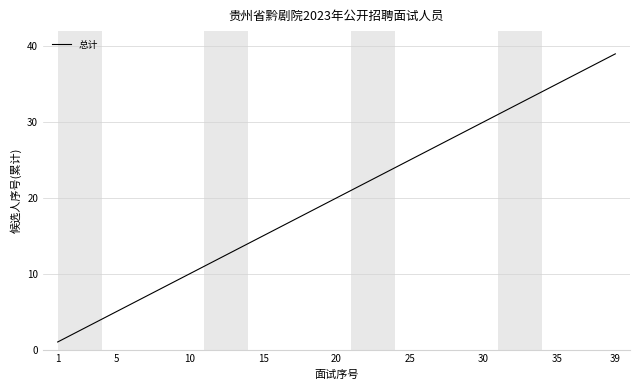

What is the greatest value displayed?

39